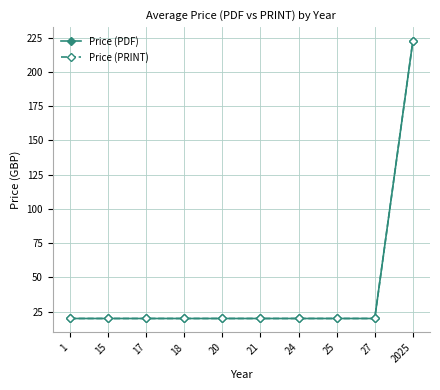

Is this an area chart (filled region under the line)?

No